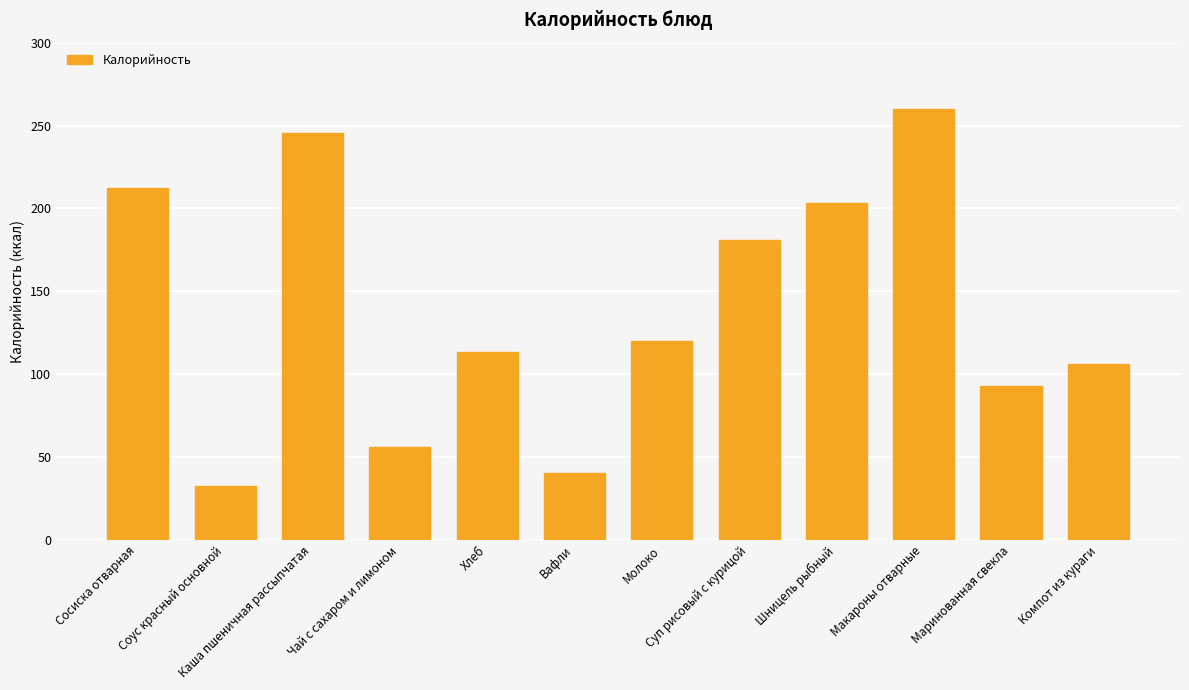

Are the bars horizontal?

No